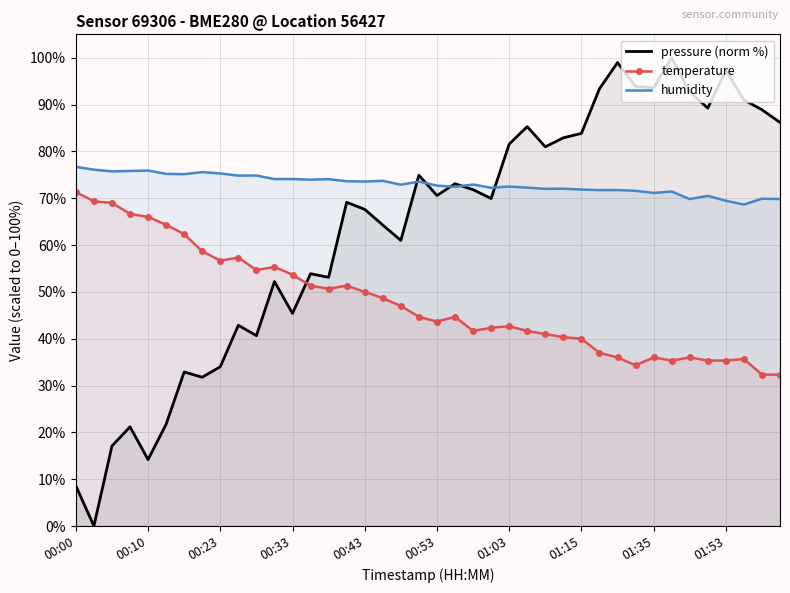

Is it true that temperature equals 17.5 at 26?

False